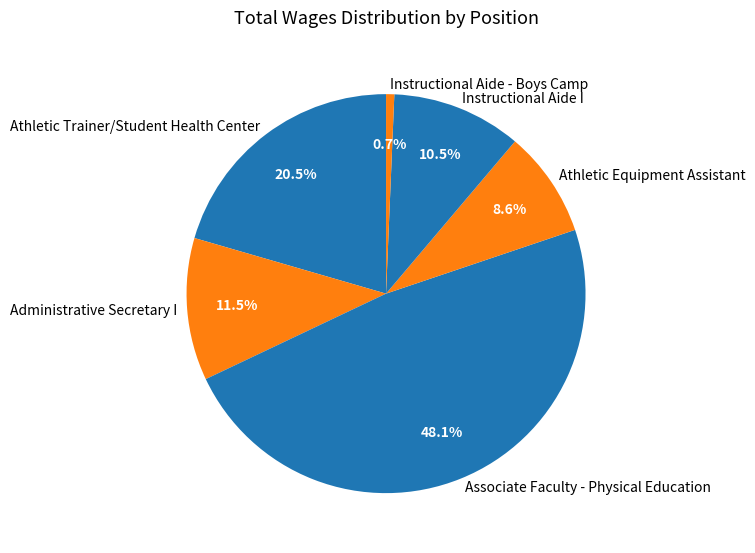

The Athletic Equipment Assistant slice represents 9% of the pie. True or false?

True